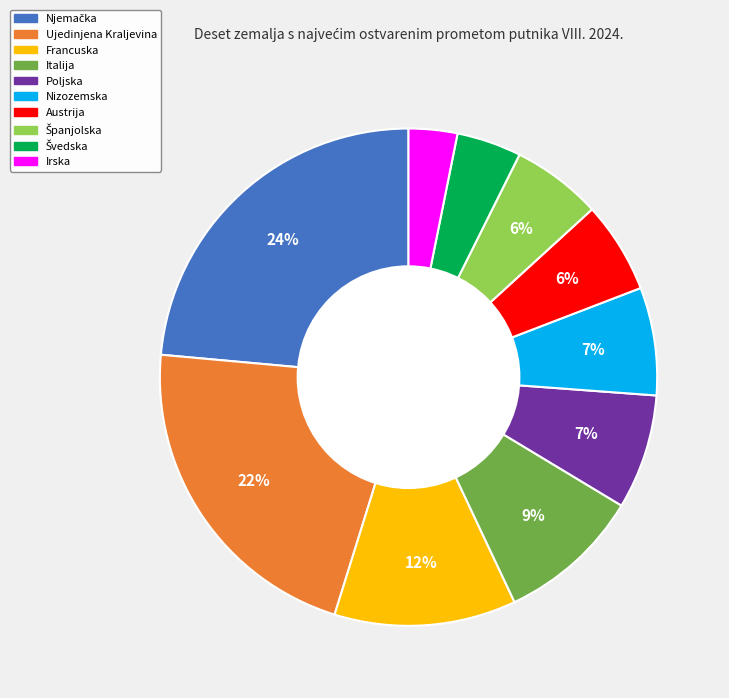

Which slice is the smallest?

Irska